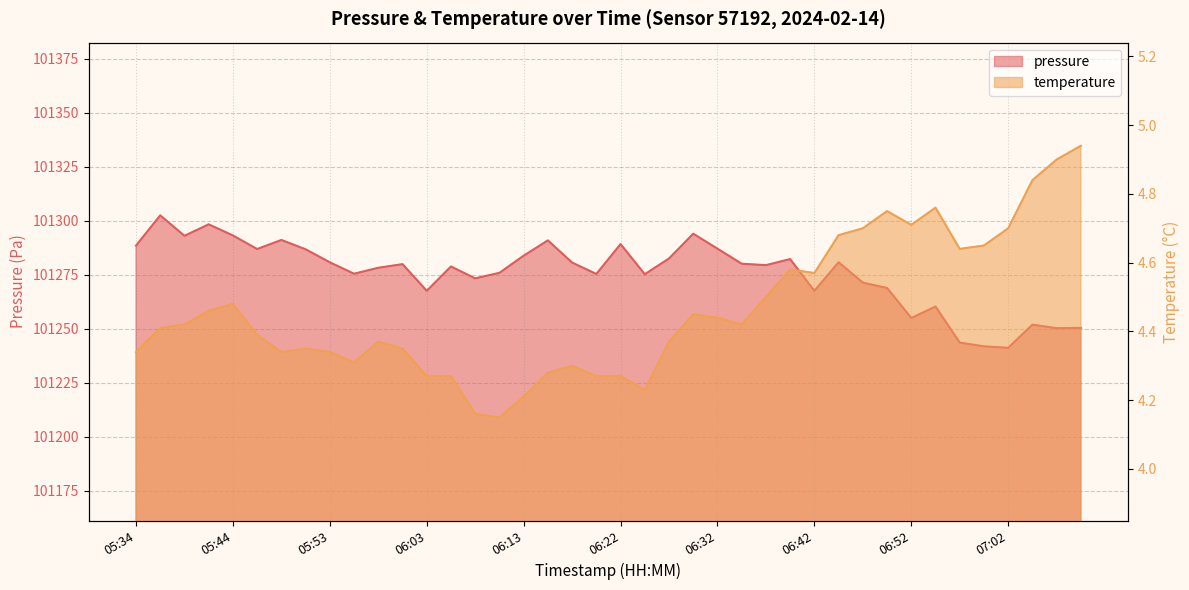

Reading left to right, what are all the values shown in this chart?

pressure: 101288.6	101302.6	101293.1	101298.4	101293.2	101287.0	101291.2	101286.8	101280.8	101275.5	101278.3	101280.0	101267.6	101278.9	101273.4	101275.9	101283.9	101291.0	101280.7	101275.4	101289.2	101275.3	101282.6	101294.1	101287.1	101280.2	101279.5	101282.3	101267.6	101280.8	101271.4	101268.9	101255.0	101260.3	101243.6	101241.9	101241.2	101251.9	101250.3	101250.4
temperature: 4.3	4.4	4.4	4.5	4.5	4.4	4.3	4.3	4.3	4.3	4.4	4.3	4.3	4.3	4.2	4.2	4.2	4.3	4.3	4.3	4.3	4.2	4.4	4.5	4.4	4.4	4.5	4.6	4.6	4.7	4.7	4.8	4.7	4.8	4.6	4.7	4.7	4.8	4.9	4.9